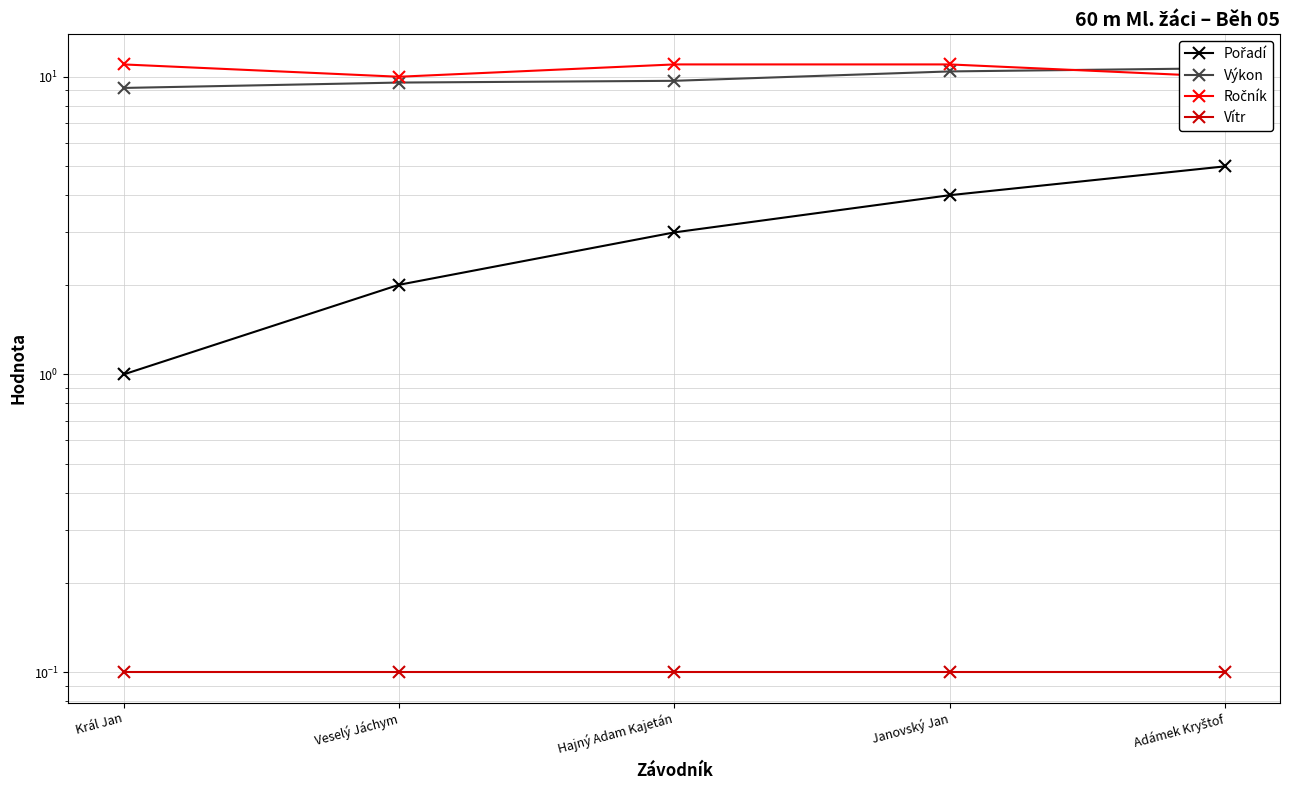

What is the average value of the Výkon series?

9.9